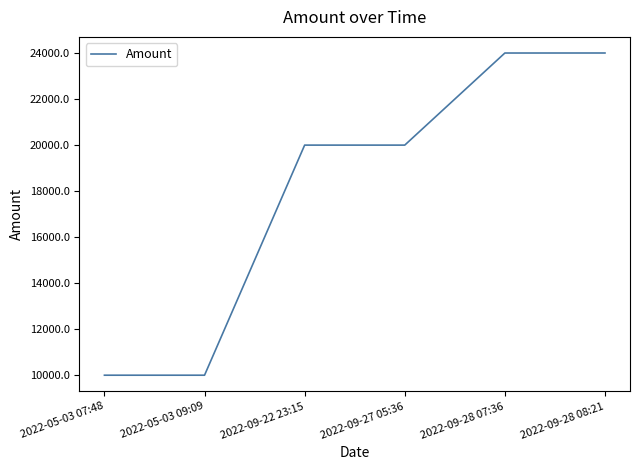

The value at 2022-09-27 05:36 is 20002.0. True or false?

True